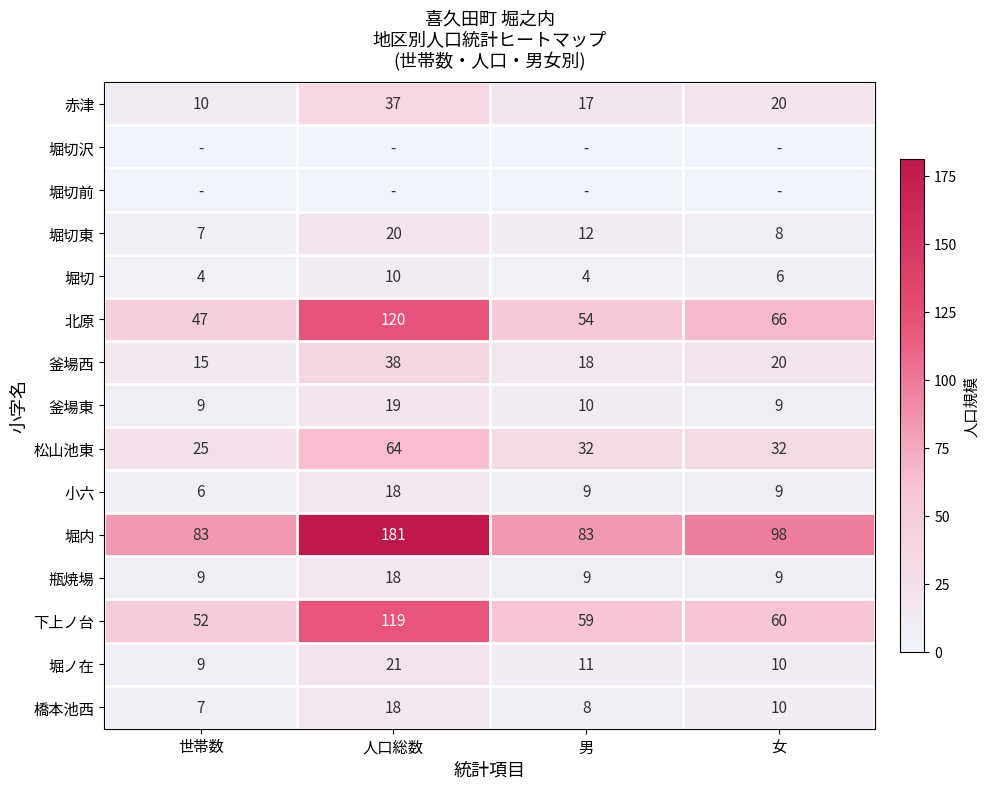

True or false: 赤津 has a value of 12 at 女.

False